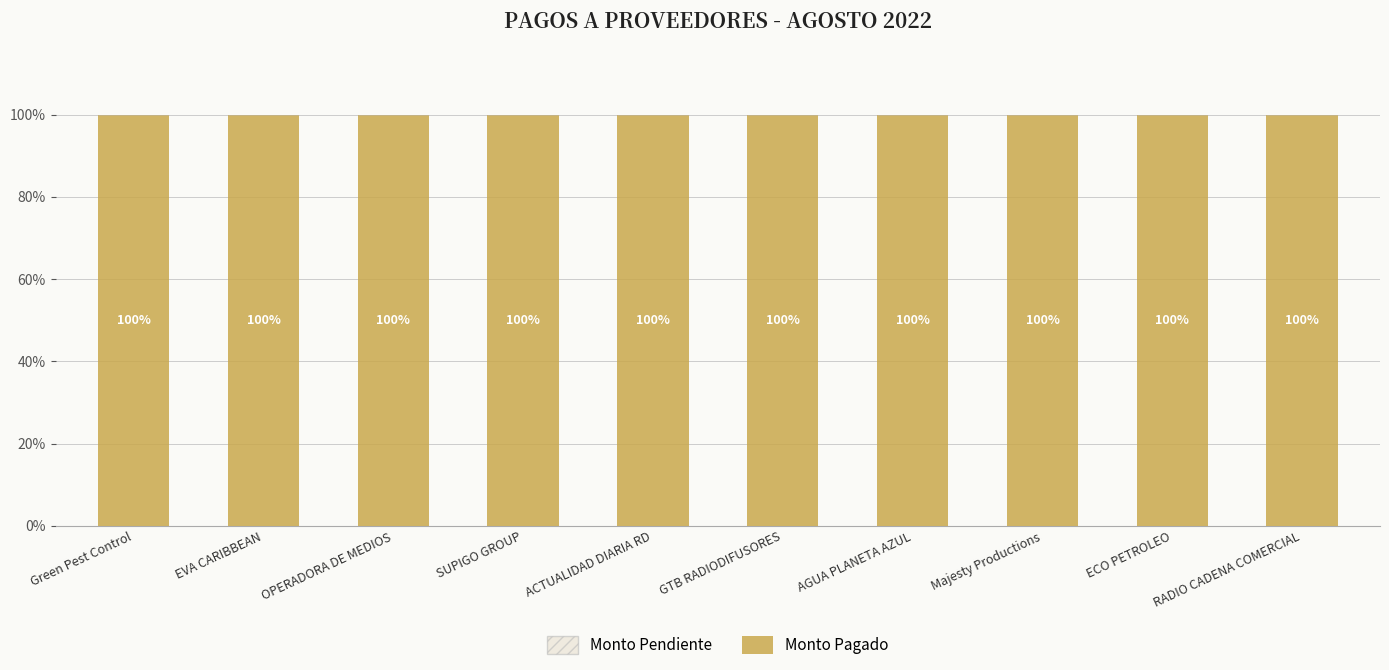

Reading left to right, what are all the values shown in this chart?

Monto Pagado: Green Pest Control=100	EVA CARIBBEAN=100	OPERADORA DE MEDIOS=100	SUPIGO GROUP=100	ACTUALIDAD DIARIA RD=100	GTB RADIODIFUSORES=100	AGUA PLANETA AZUL=100	Majesty Productions=100	ECO PETROLEO=100	RADIO CADENA COMERCIAL=100
Monto Pendiente: Green Pest Control=0	EVA CARIBBEAN=0	OPERADORA DE MEDIOS=0	SUPIGO GROUP=0	ACTUALIDAD DIARIA RD=0	GTB RADIODIFUSORES=0	AGUA PLANETA AZUL=0	Majesty Productions=0	ECO PETROLEO=0	RADIO CADENA COMERCIAL=0